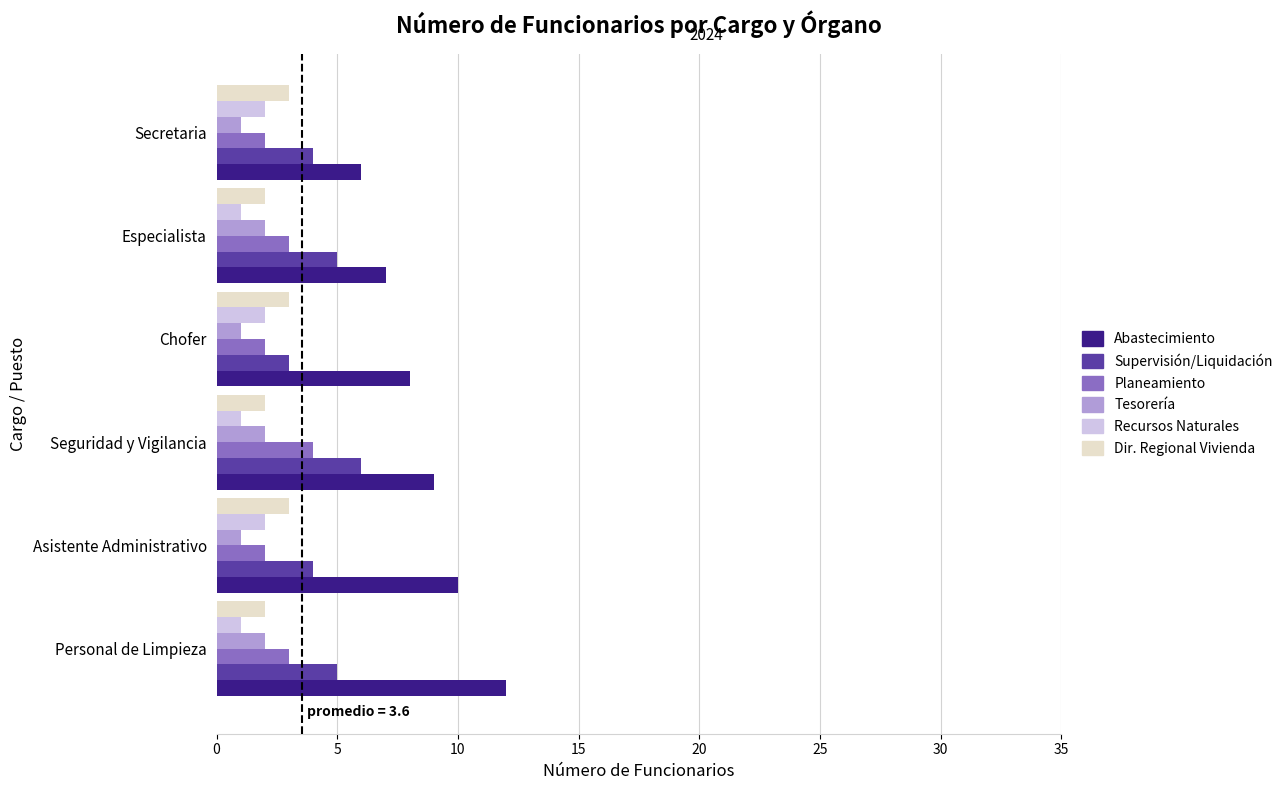

What is the total value across all series at Asistente Administrativo?

22